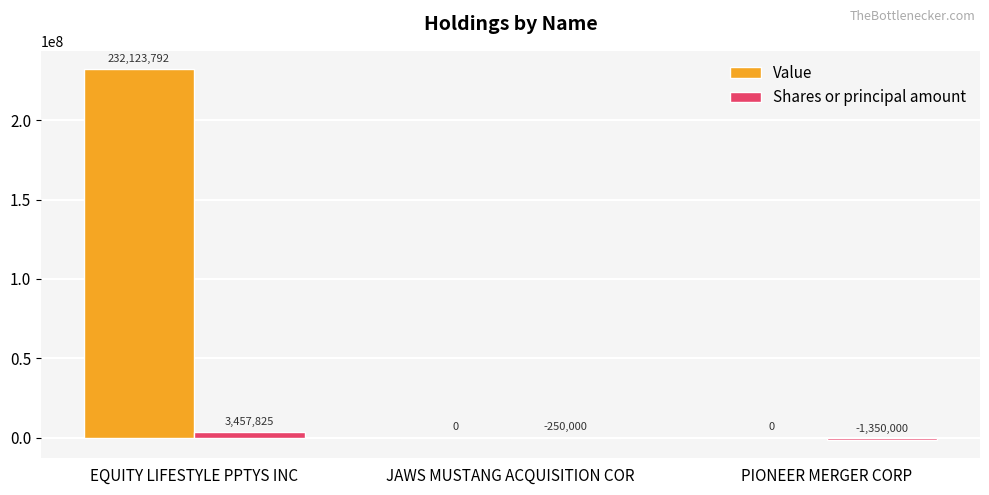

Are the bars horizontal?

No